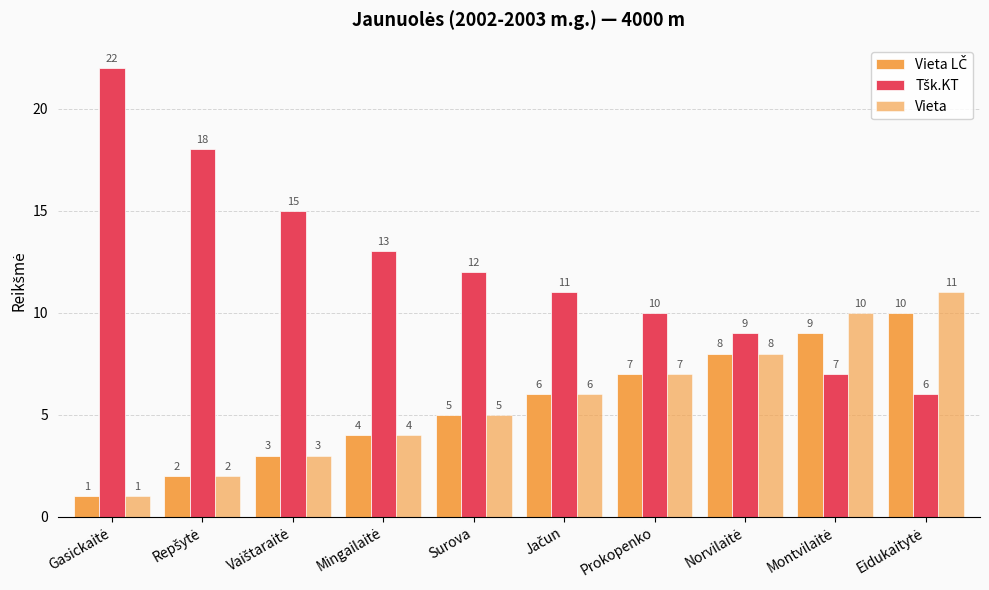

At which label does Tšk.KT first exceed 12?

Gasickaitė